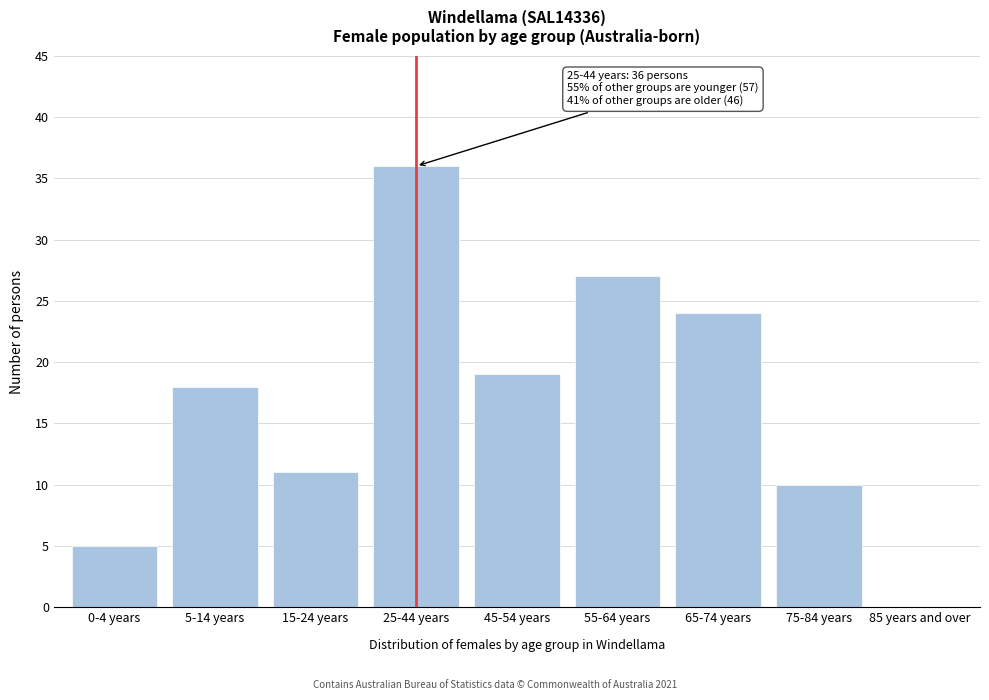

Is it true that the value at 45-54 years is 19?

True